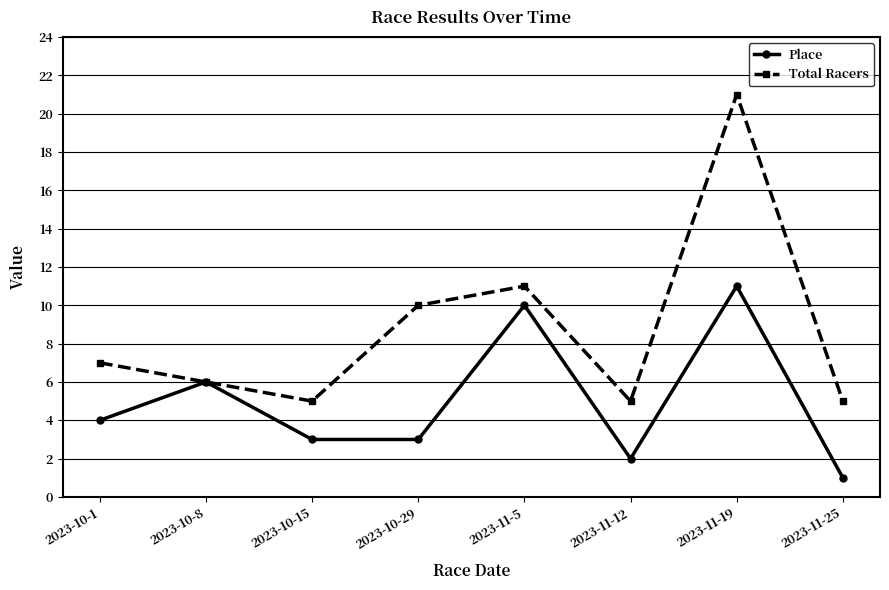

At which label is Total Racers closest to 13?

2023-11-5